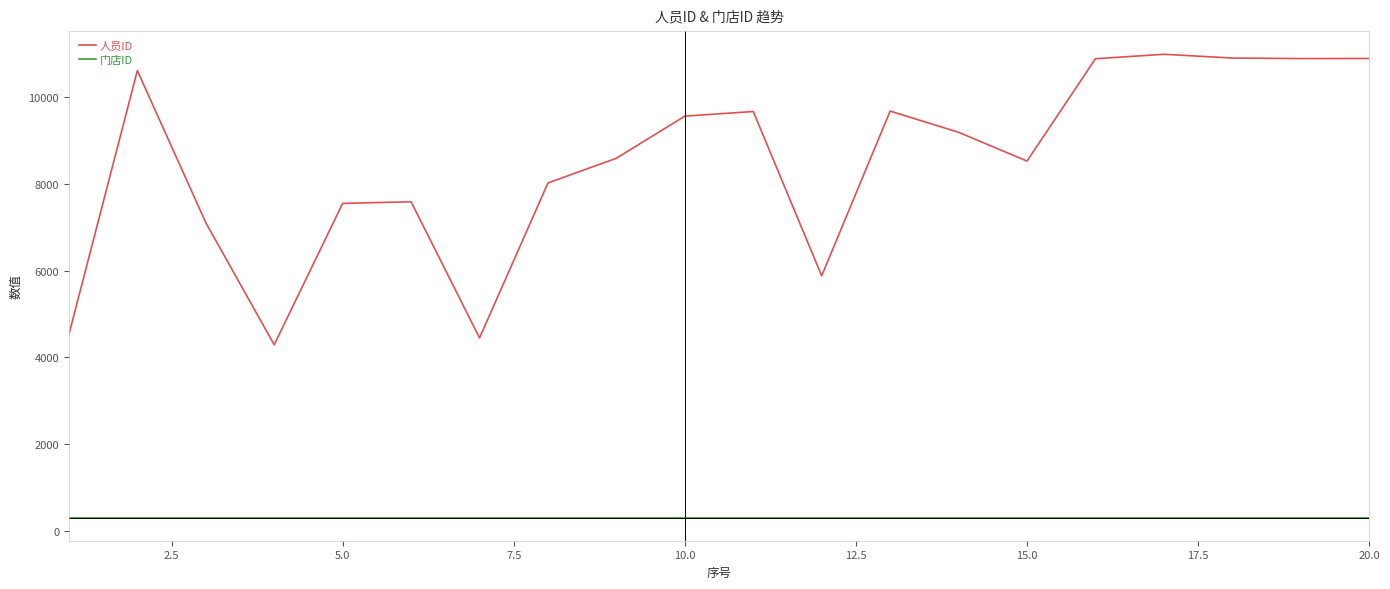

True or false: 门店ID and 人员ID cross at least once.

False